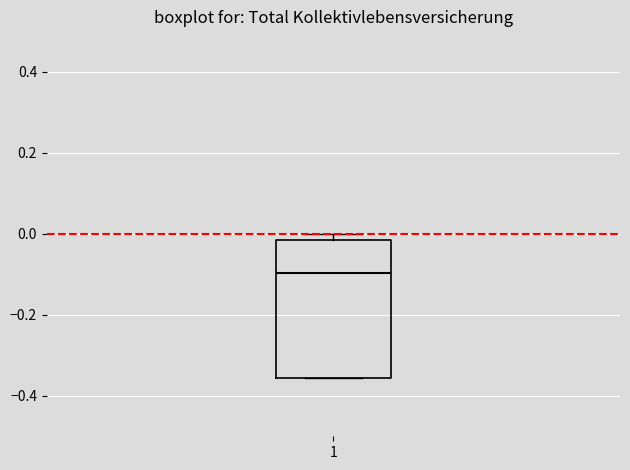

Transcribe this box plot: give where the median line is, the range the box spans, and where the two whiskers end, as read against the y-axis. The values are not printed on the chart, so give them approximately, as read against the axis.

median -0.10, box -0.36 to -0.02, whiskers -0.36 to 0.00